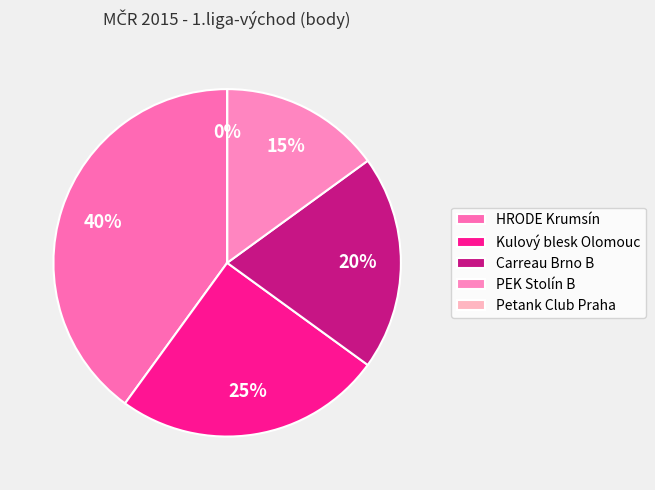

How many slices are in this pie chart?

5